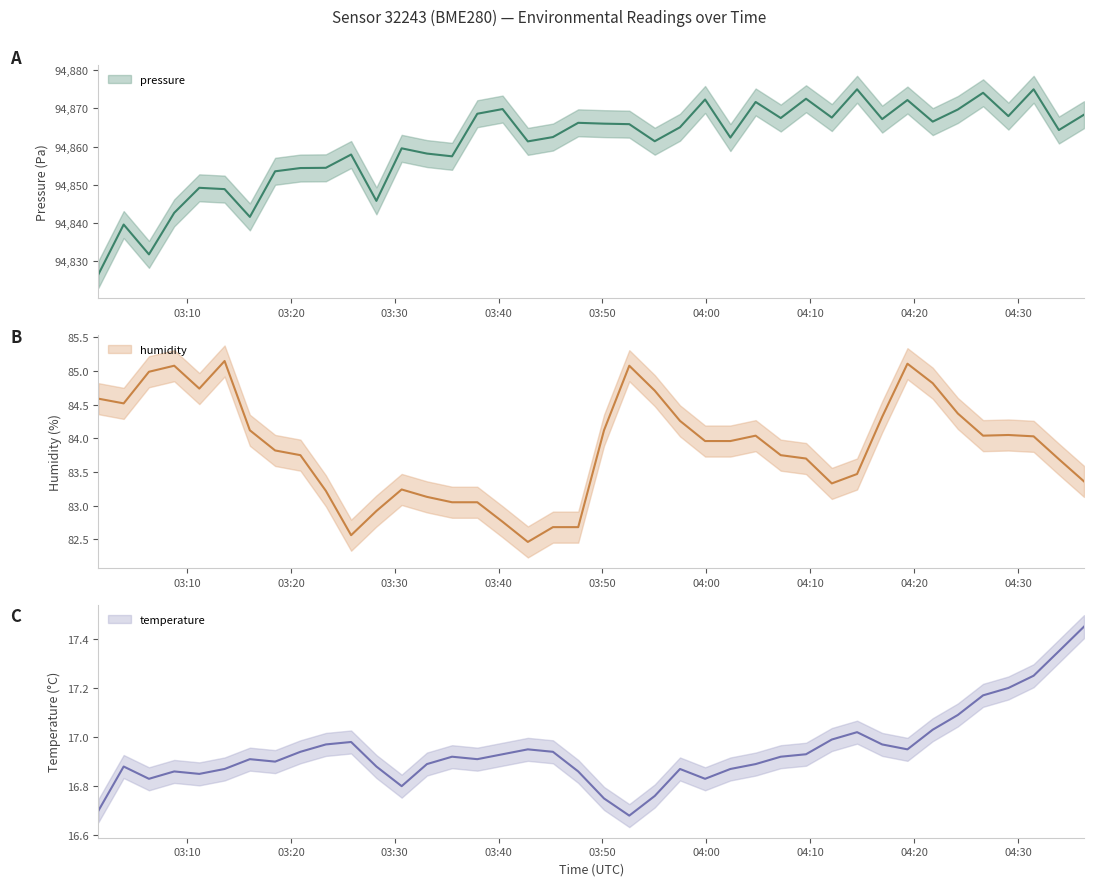

True or false: pressure and humidity intersect in this chart.

False